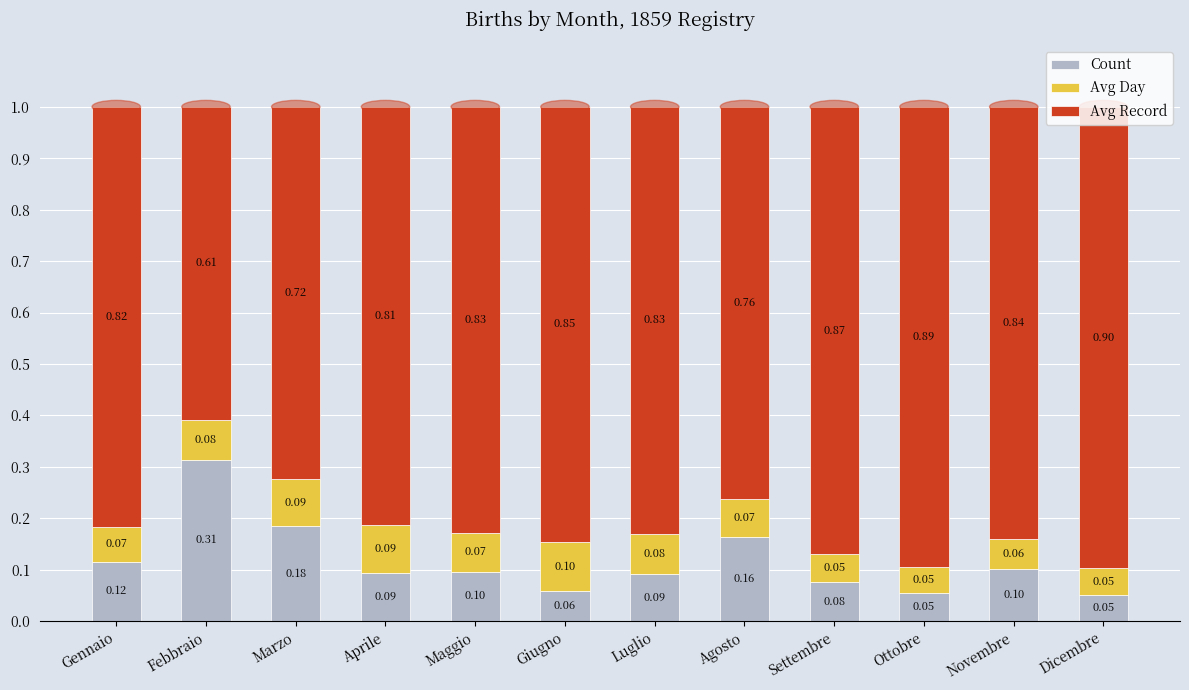

At which label does Count reach its peak?

Febbraio